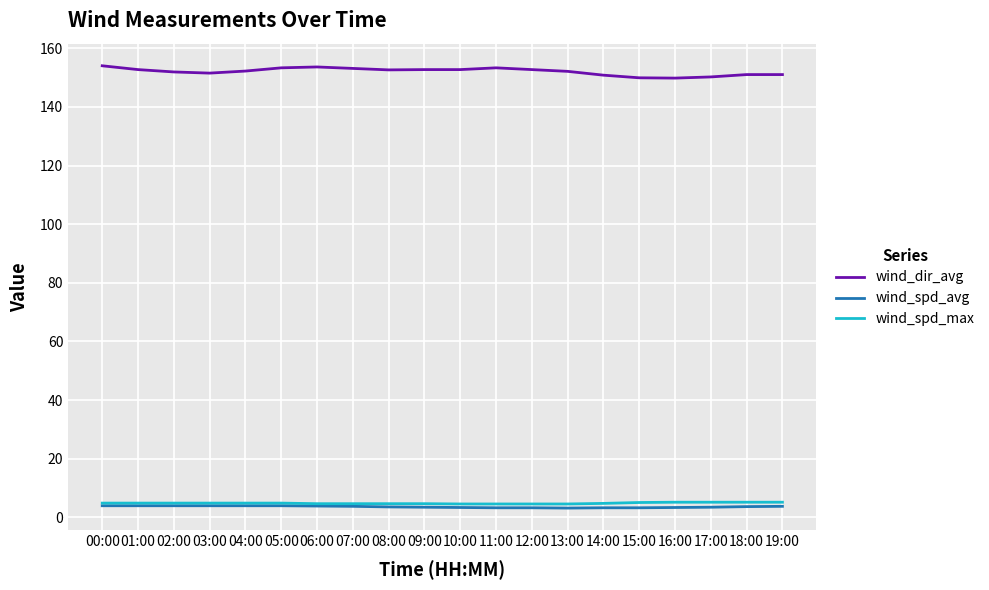

What is the spread (max minus min) of values at 04:00?

148.2